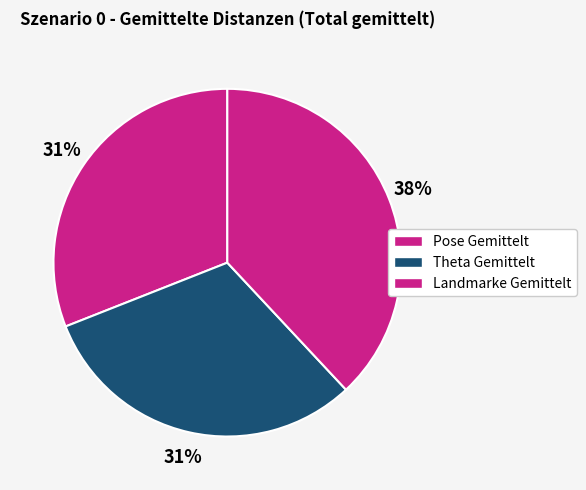

Count the number of slices in the pie.

3